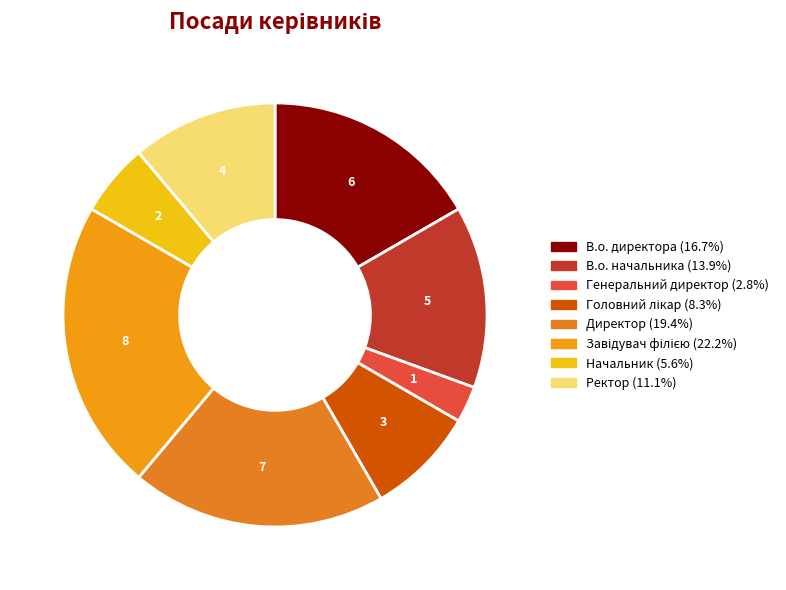

The Начальник slice represents 20% of the pie. True or false?

False